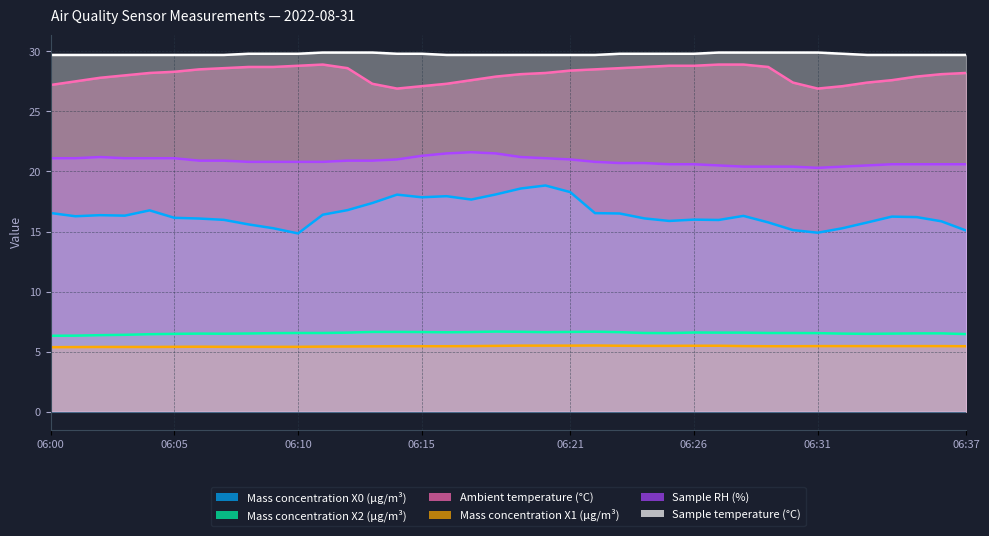

What is the difference between the Mass concentration X2 (μg/m³) values at 06:37 and 06:24?

0.1